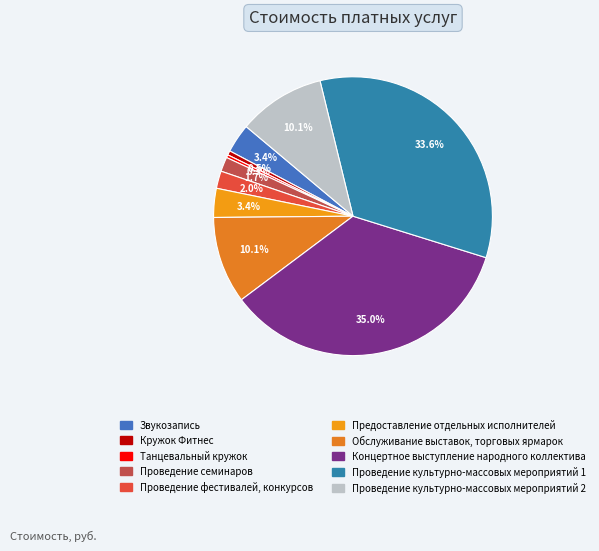

Rank the categories by value from highest to lowest.

Концертное выступление народного коллектива, Проведение культурно-массовых мероприятий 1, Обслуживание выставок, торговых ярмарок, Проведение культурно-массовых мероприятий 2, Звукозапись, Предоставление отдельных исполнителей, Проведение фестивалей, конкурсов, Проведение семинаров, Кружок Фитнес, Танцевальный кружок